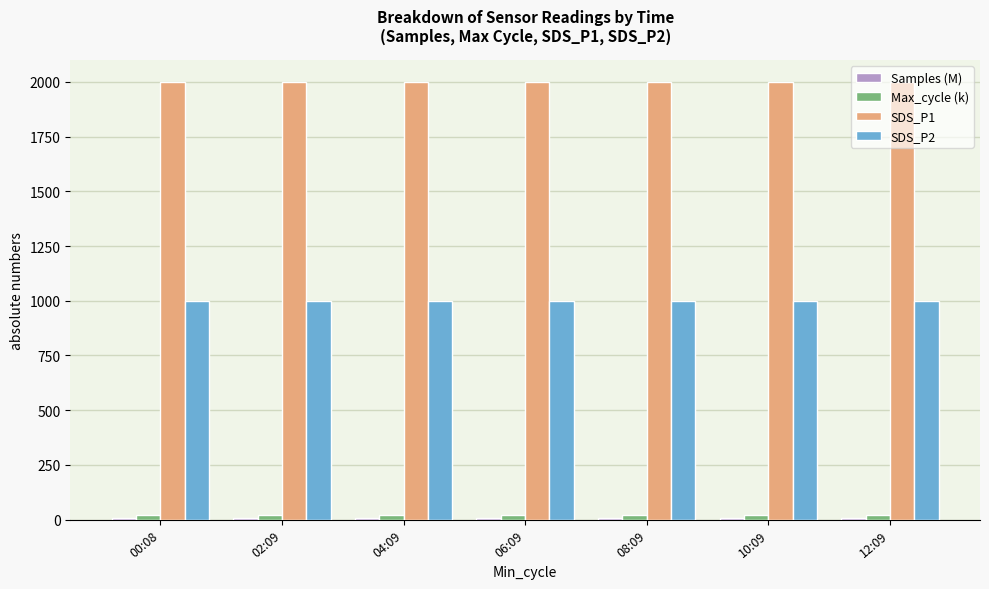

At how many categories does at least one series exceed 514?

7